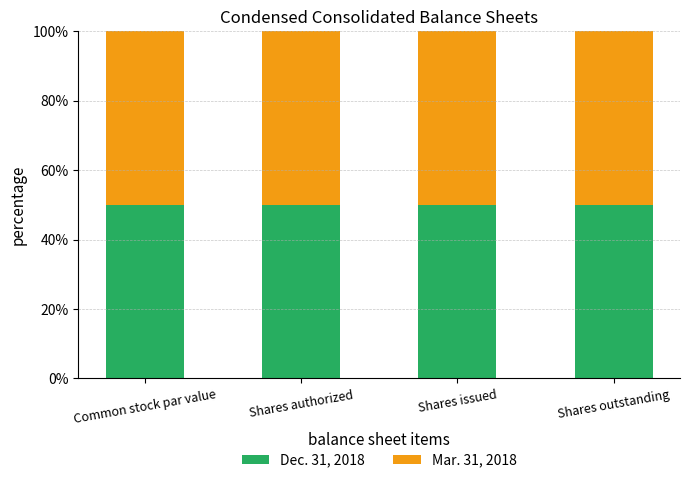

At which category is the sum across all series the highest?

Shares authorized